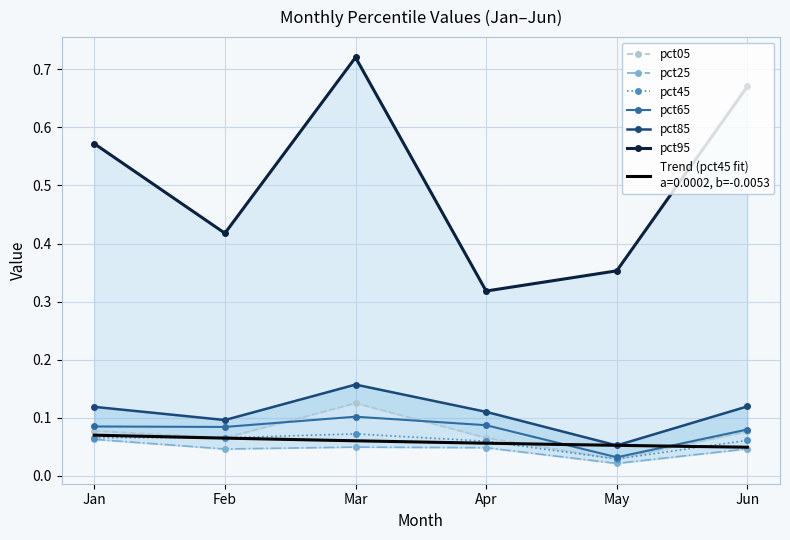

What is the total value across all series at May?

0.5